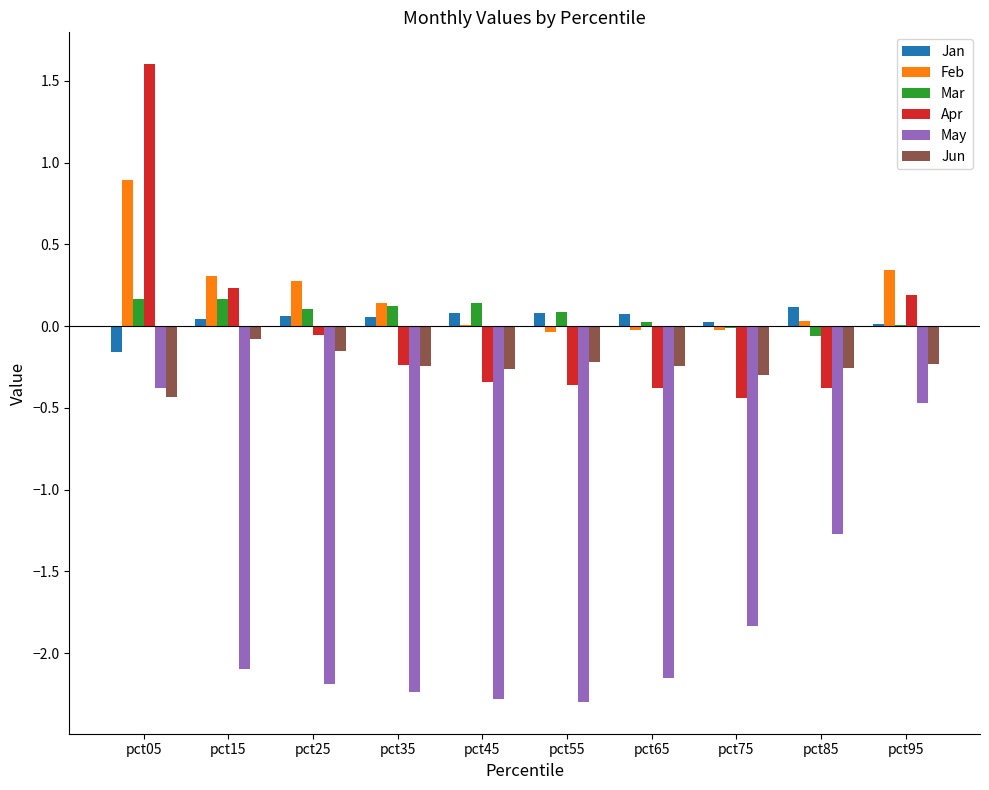

What is the greatest value displayed?

1.6